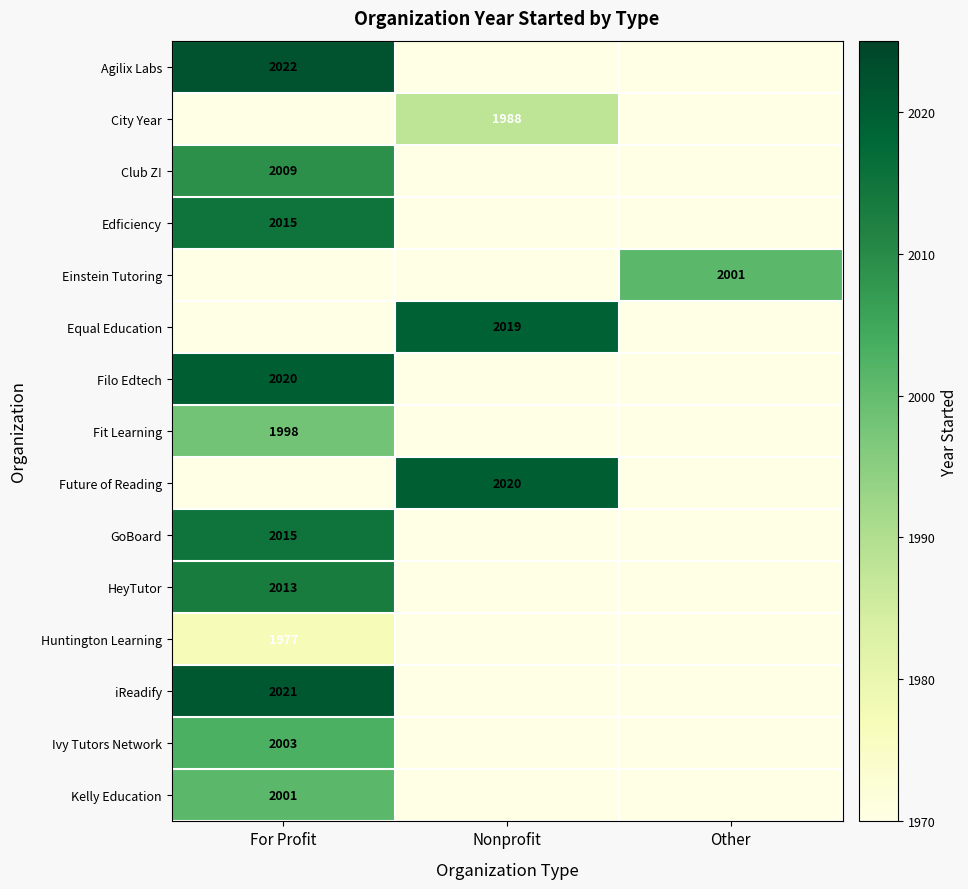

True or false: Agilix Labs has a value of 856 at For Profit.

False